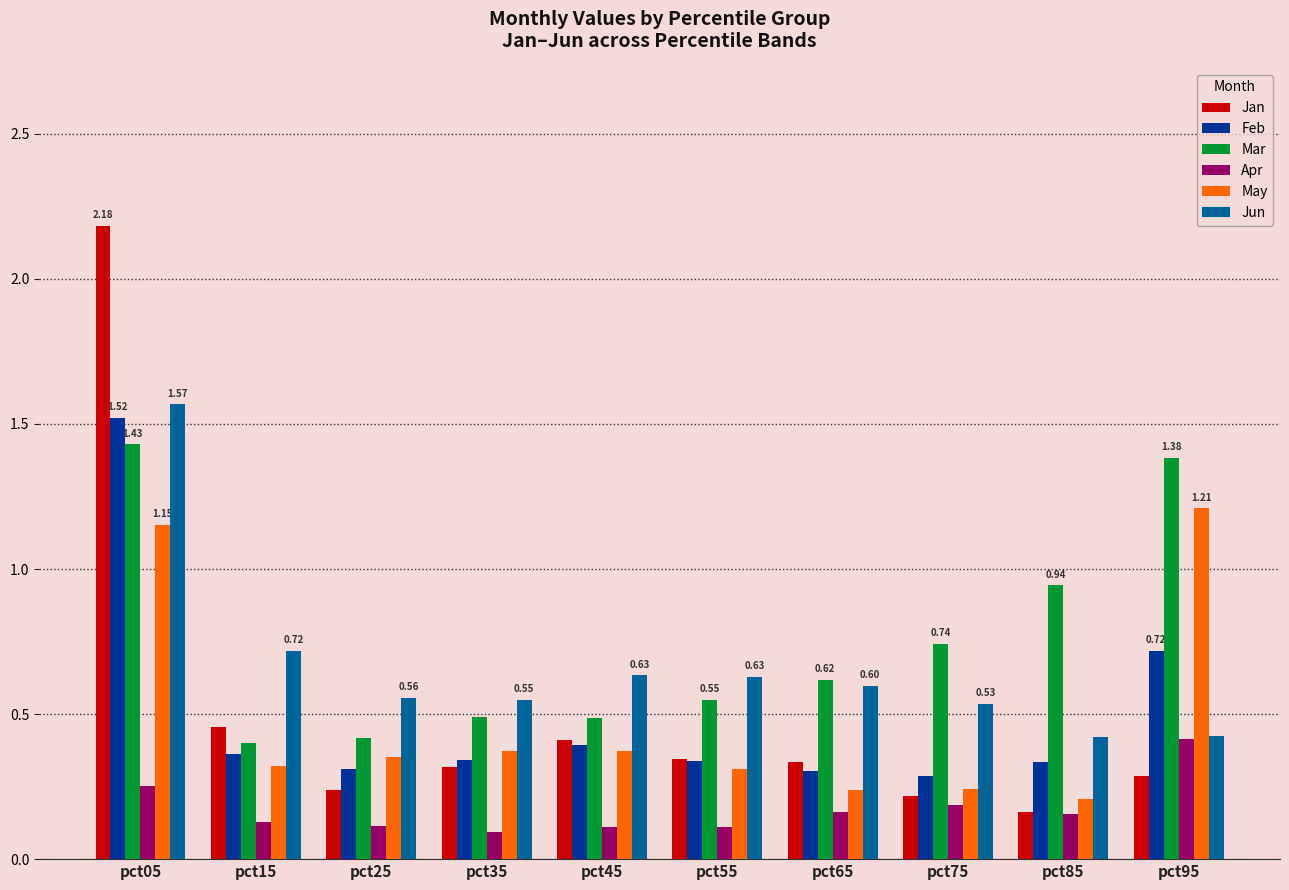

How many series are shown in this chart?

6